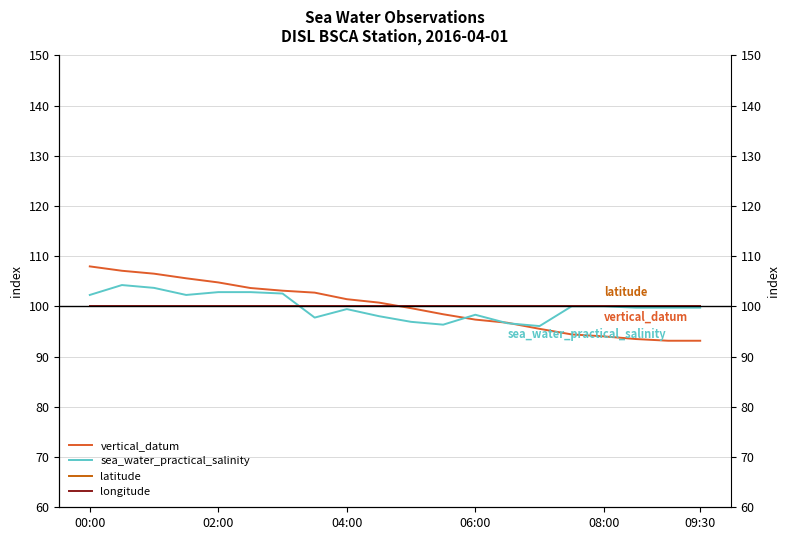

At how many categories does at least one series exceed 96?

20